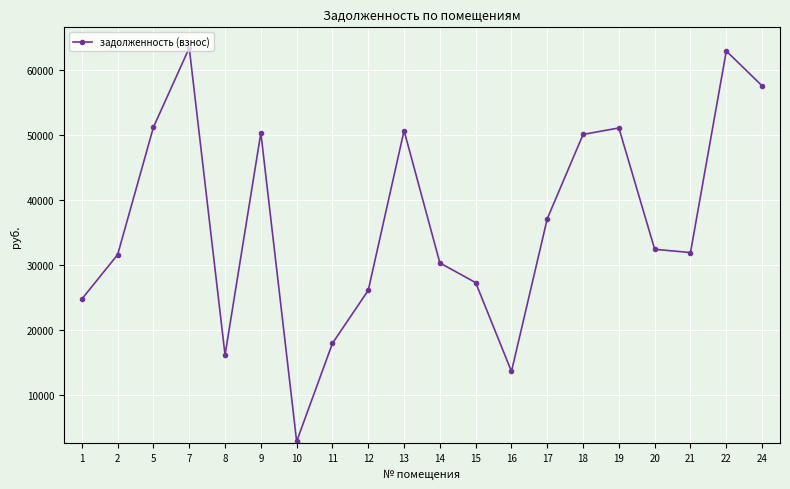

The value at 10 is 2837.8. True or false?

True